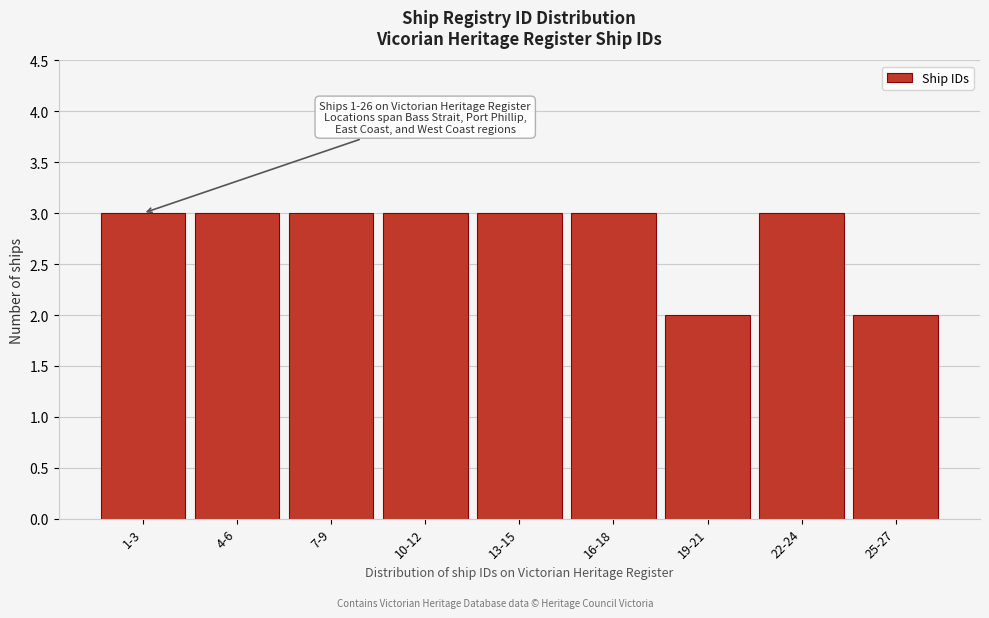

Reading left to right, transcribe all the data shown in this chart.

1-3=3	4-6=3	7-9=3	10-12=3	13-15=3	16-18=3	19-21=2	22-24=3	25-27=2